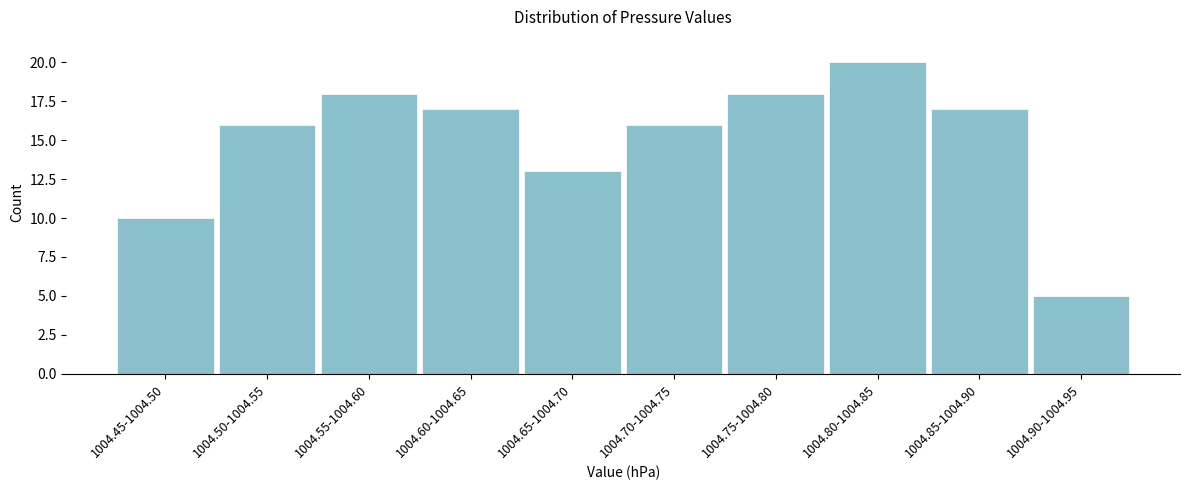

Reading right to left, what are all the values shown in this chart?

5	17	20	18	16	13	17	18	16	10